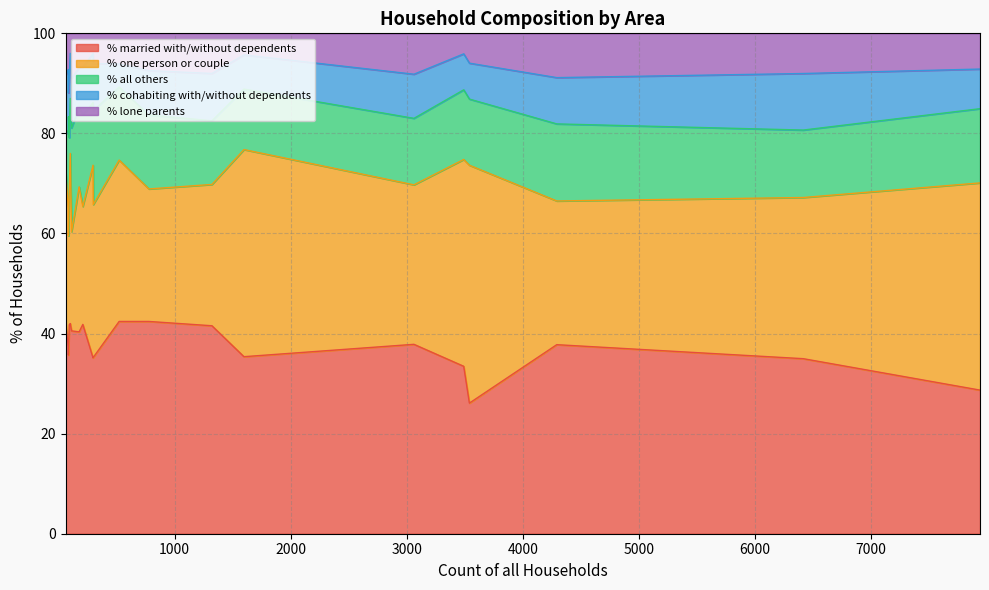

Rank the series by their maximum value, from highest to lowest.

% one person or couple, % married with/without dependents, % all others, % cohabiting with/without dependents, % lone parents